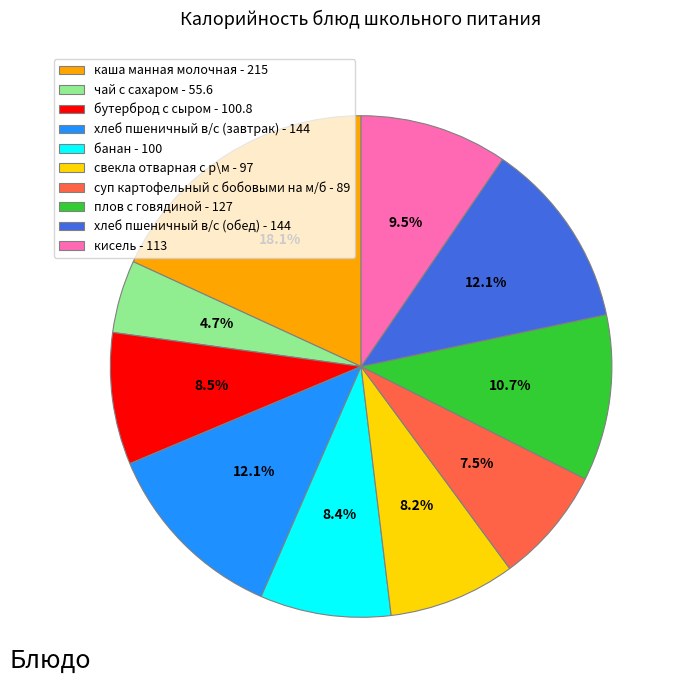

Which category has the smallest portion of the pie?

чай с сахаром